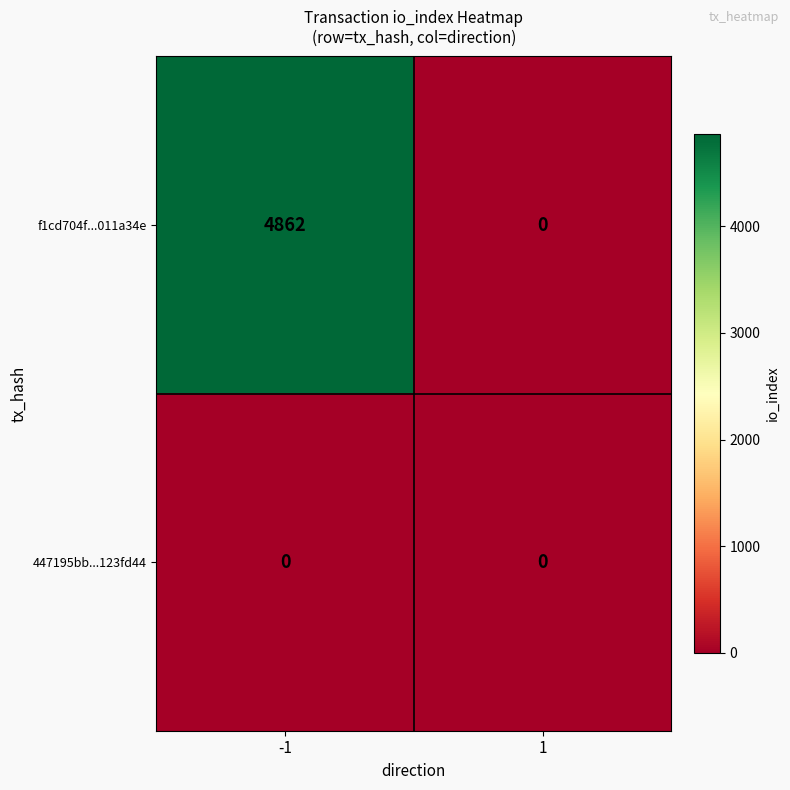

True or false: f1cd704f...011a34e has a value of 0 at 1.

True